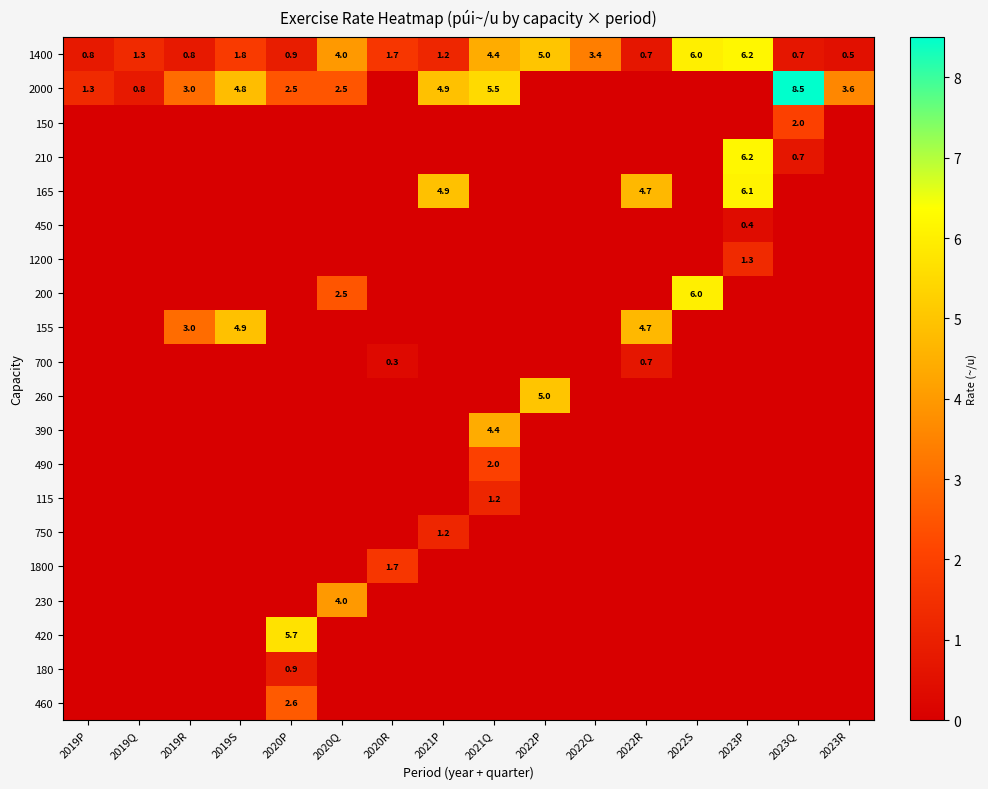

True or false: 230 has a value of 4.0 at 2020Q.

True